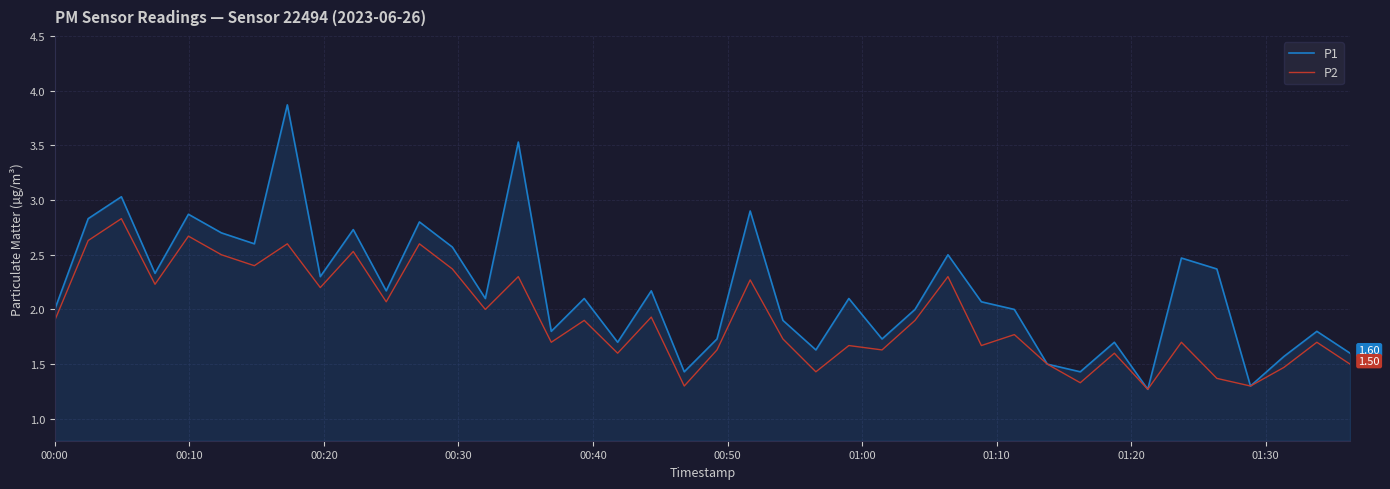

True or false: P1 has more than 2 interior local peaks.

True